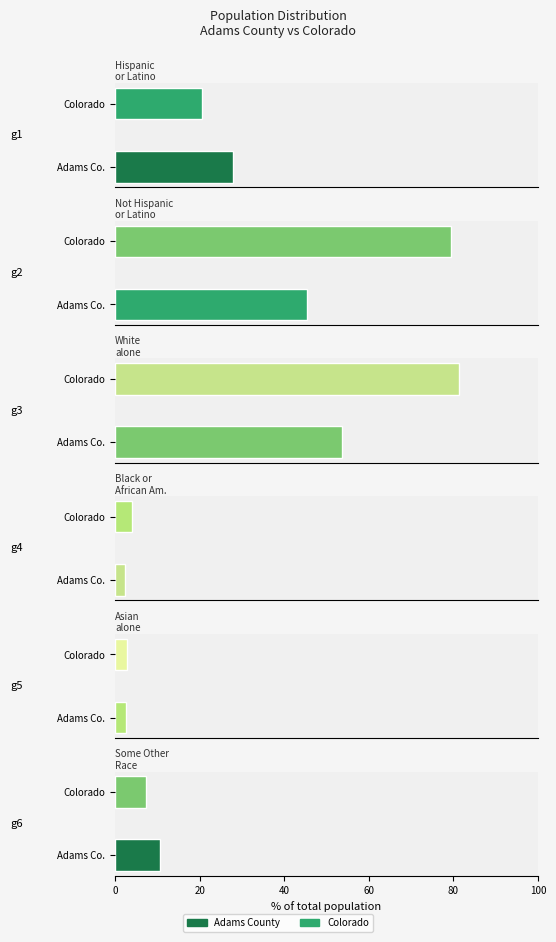

What is the value of the Hispanic
or Latino bar at the 1st from the left?

27.8